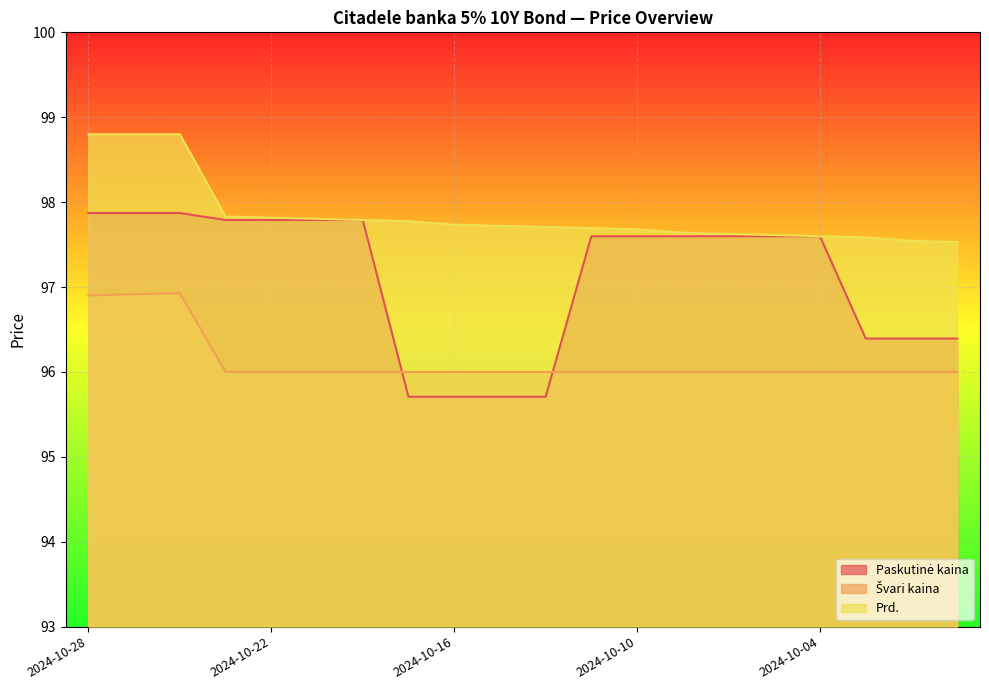

Reading left to right, extract all data points from this chart.

Paskutinė kaina: 2024-10-28=97.9	2024-10-25=97.9	2024-10-24=97.9	2024-10-23=97.8	2024-10-22=97.8	2024-10-21=97.8	2024-10-18=97.8	2024-10-17=95.7	2024-10-16=95.7	2024-10-15=95.7	2024-10-14=95.7	2024-10-11=97.6	2024-10-10=97.6	2024-10-09=97.6	2024-10-08=97.6	2024-10-07=97.6	2024-10-04=97.6	2024-10-03=96.4	2024-10-02=96.4	2024-10-01=96.4
Švari kaina: 2024-10-28=96.9	2024-10-25=96.9	2024-10-24=96.9	2024-10-23=96.0	2024-10-22=96.0	2024-10-21=96.0	2024-10-18=96.0	2024-10-17=96.0	2024-10-16=96.0	2024-10-15=96.0	2024-10-14=96.0	2024-10-11=96.0	2024-10-10=96.0	2024-10-09=96.0	2024-10-08=96.0	2024-10-07=96.0	2024-10-04=96.0	2024-10-03=96.0	2024-10-02=96.0	2024-10-01=96.0
Prd.: 2024-10-28=98.8	2024-10-25=98.8	2024-10-24=98.8	2024-10-23=97.8	2024-10-22=97.8	2024-10-21=97.8	2024-10-18=97.8	2024-10-17=97.8	2024-10-16=97.7	2024-10-15=97.7	2024-10-14=97.7	2024-10-11=97.7	2024-10-10=97.7	2024-10-09=97.6	2024-10-08=97.6	2024-10-07=97.6	2024-10-04=97.6	2024-10-03=97.6	2024-10-02=97.5	2024-10-01=97.5